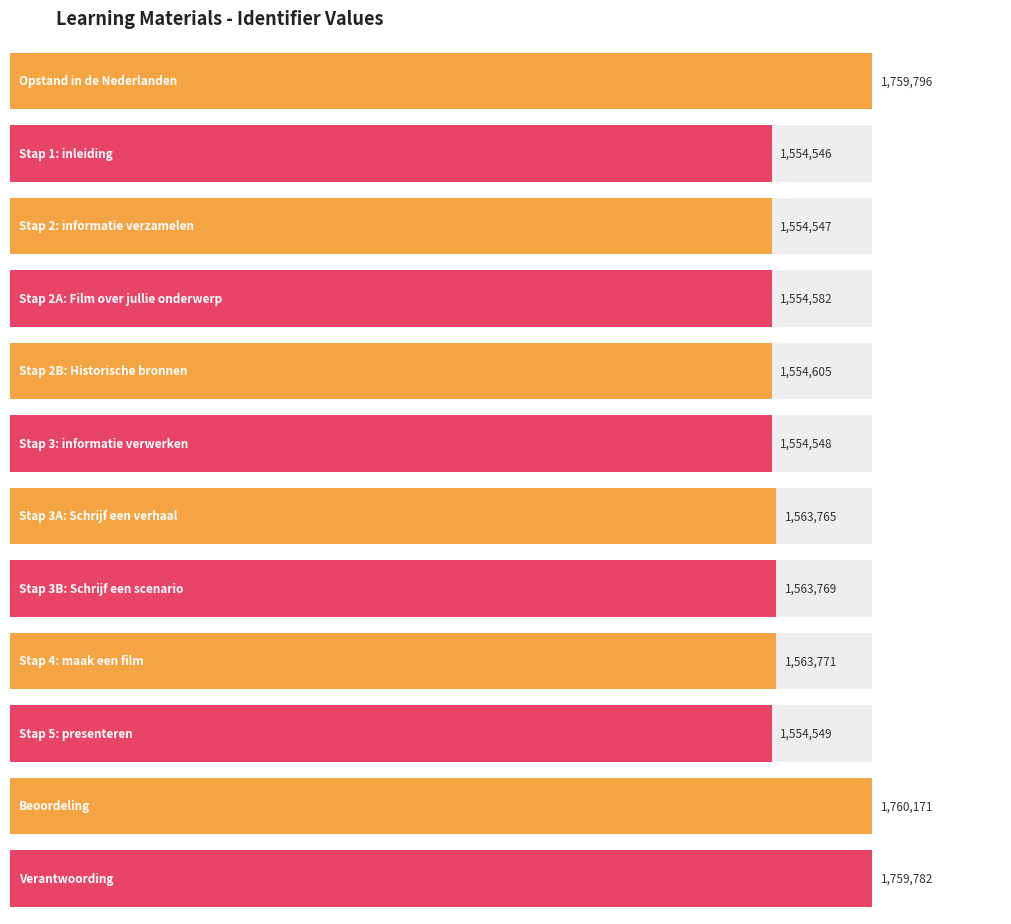

Rank the categories by value from lowest to highest.

Stap 1: inleiding, Stap 2: informatie verzamelen, Stap 3: informatie verwerken, Stap 5: presenteren, Stap 2A: Film over jullie onderwerp, Stap 2B: Historische bronnen, Stap 3A: Schrijf een verhaal, Stap 3B: Schrijf een scenario, Stap 4: maak een film, Verantwoording, Opstand in de Nederlanden, Beoordeling